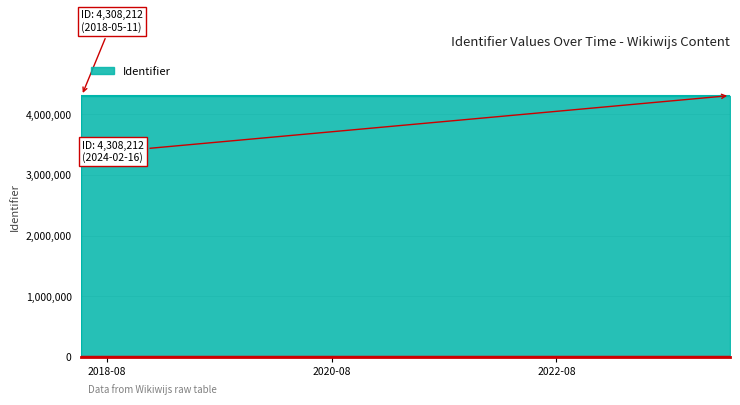

What is the approximate value at 2018-05-11?

4309633